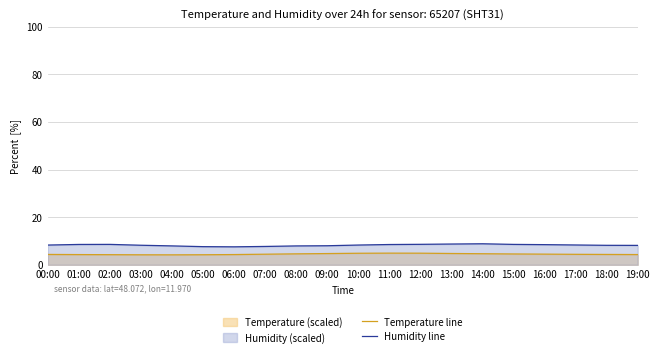

In Temperature line, how many points are lower than both neighbors (excluding endpoints)?

1